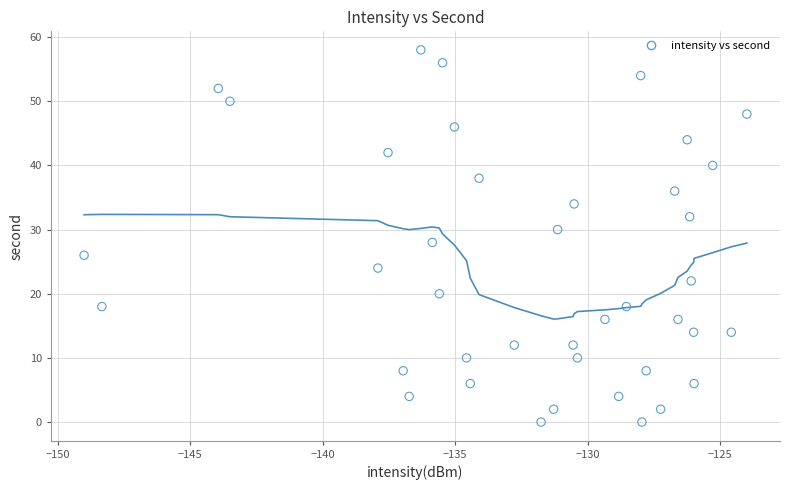

What is the range of Y values (max minus min)?

58